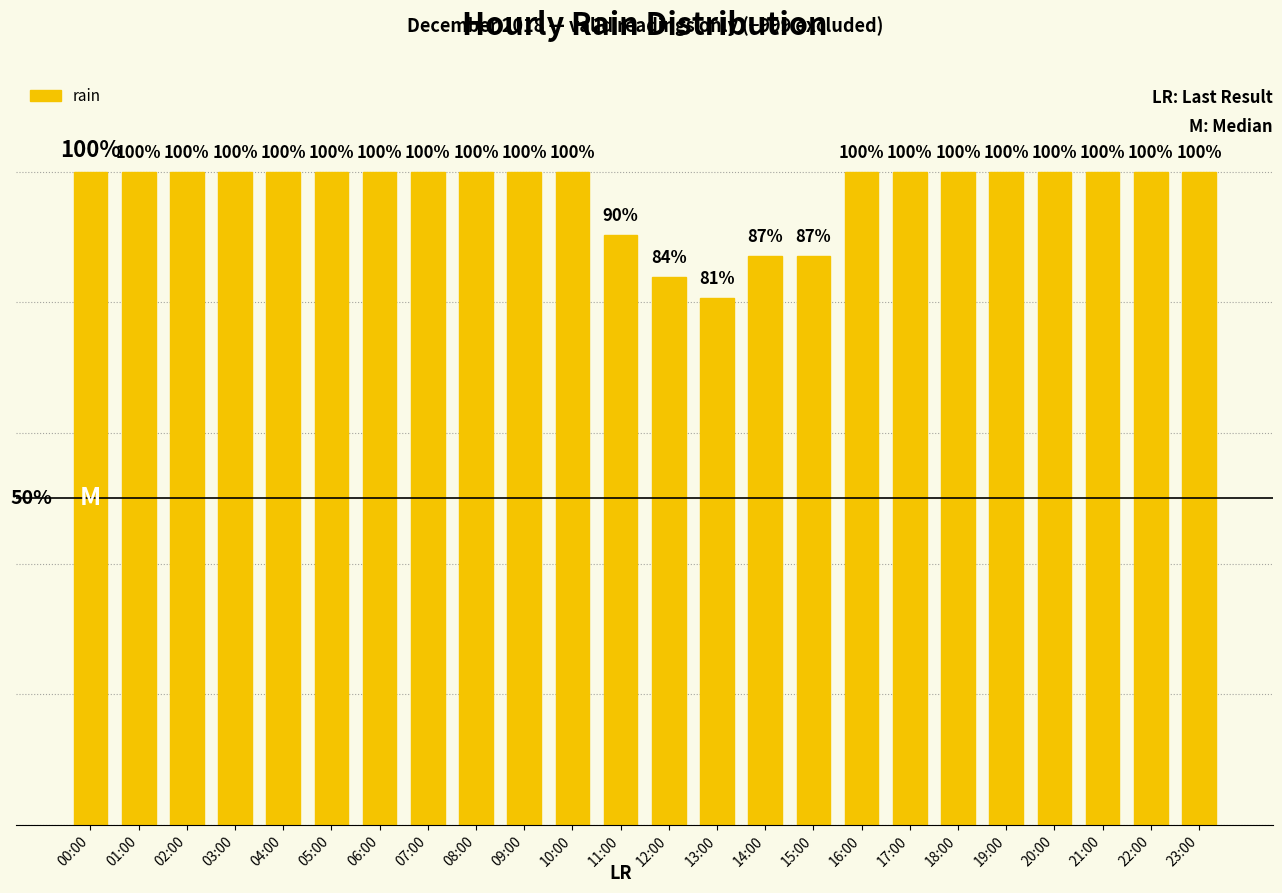

At which category does the chart reach its minimum across all series?

13:00